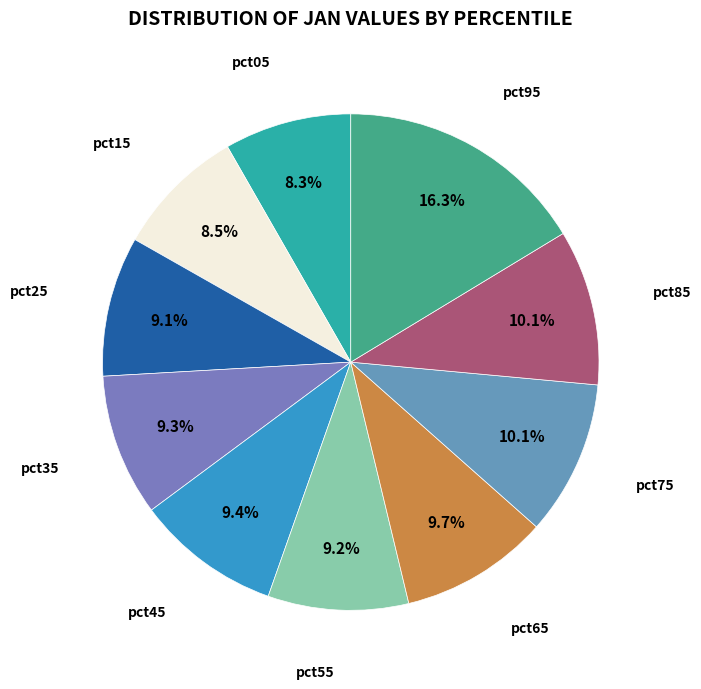

What percentage is NOT represented by pct85?

89.9%